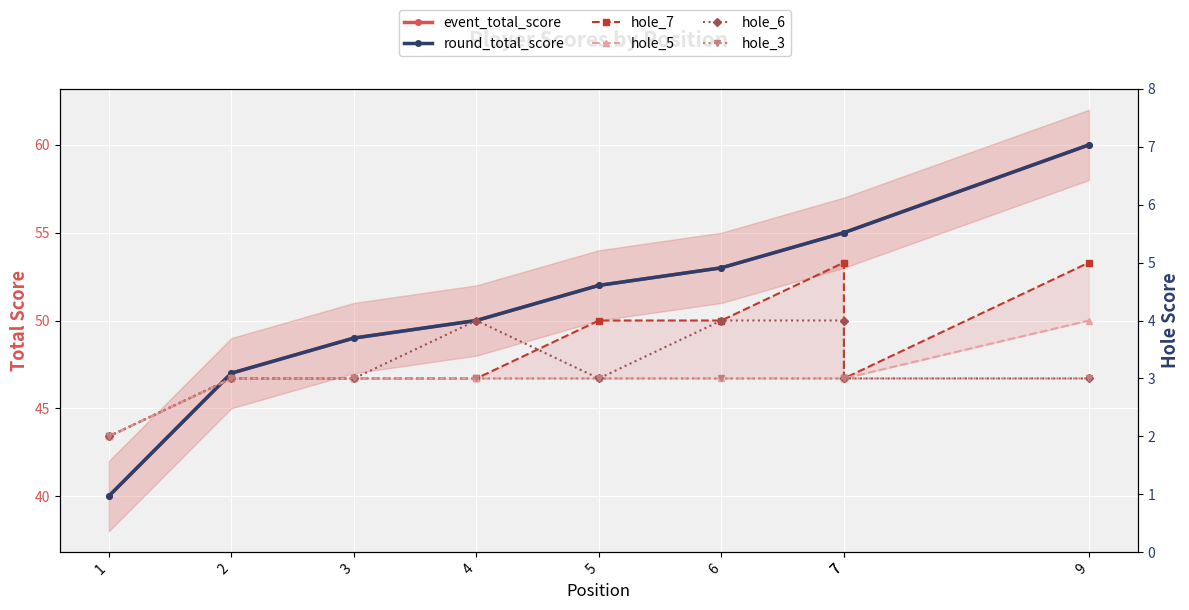

What is the value of the hole_7 point at the 6th from the left?

4